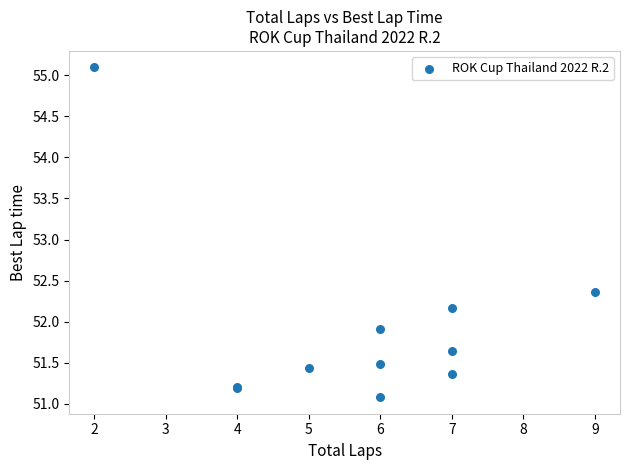

What Y value in the scatter plot is closest to 53?

52.4